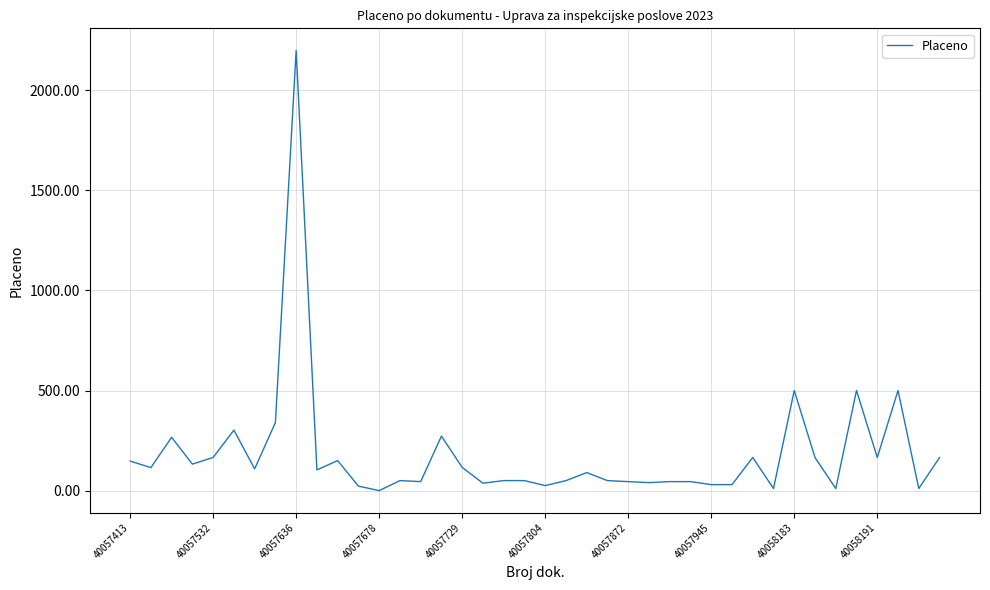

What is the difference between the maximum and minimum values?

2198.7